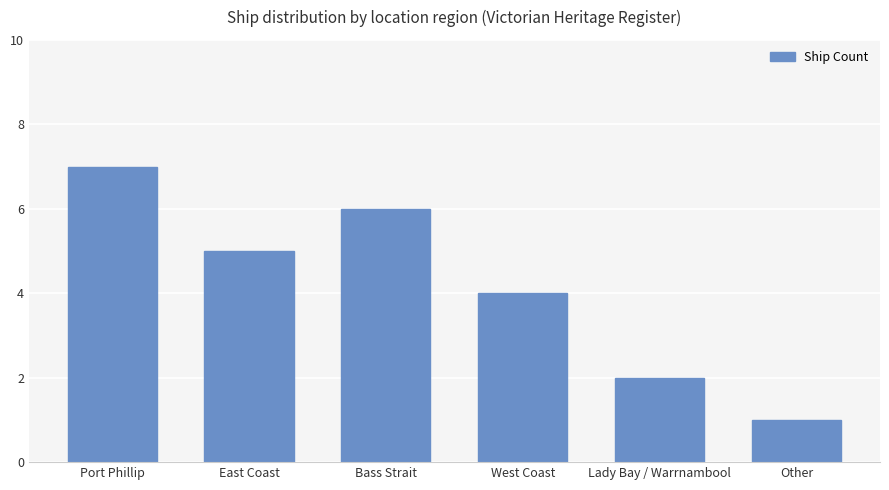

At which category does the chart reach its peak across all series?

Port Phillip